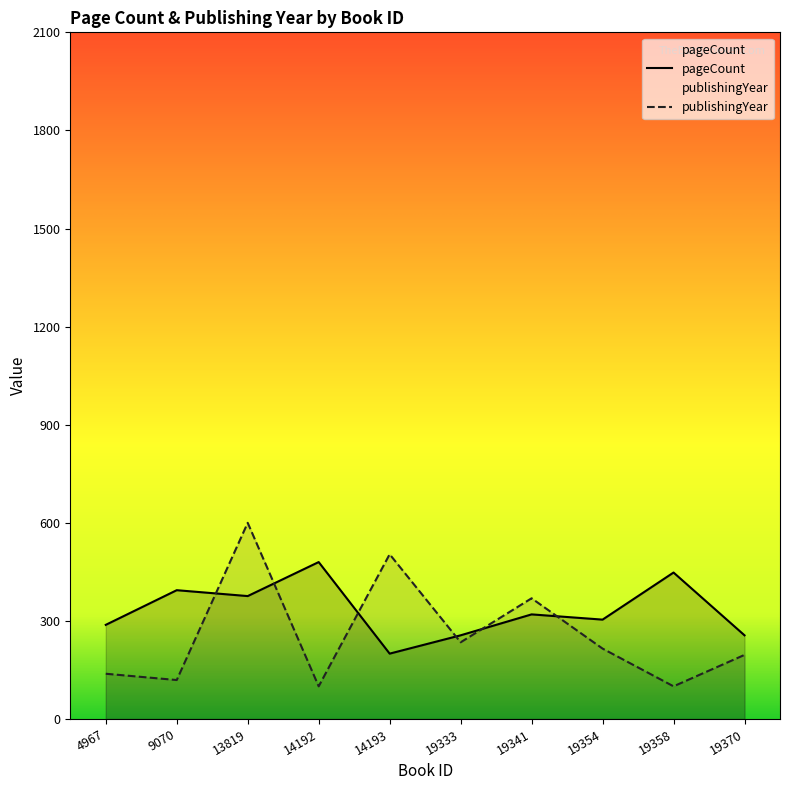

Which category has the highest value in the publishingYear series?

13819